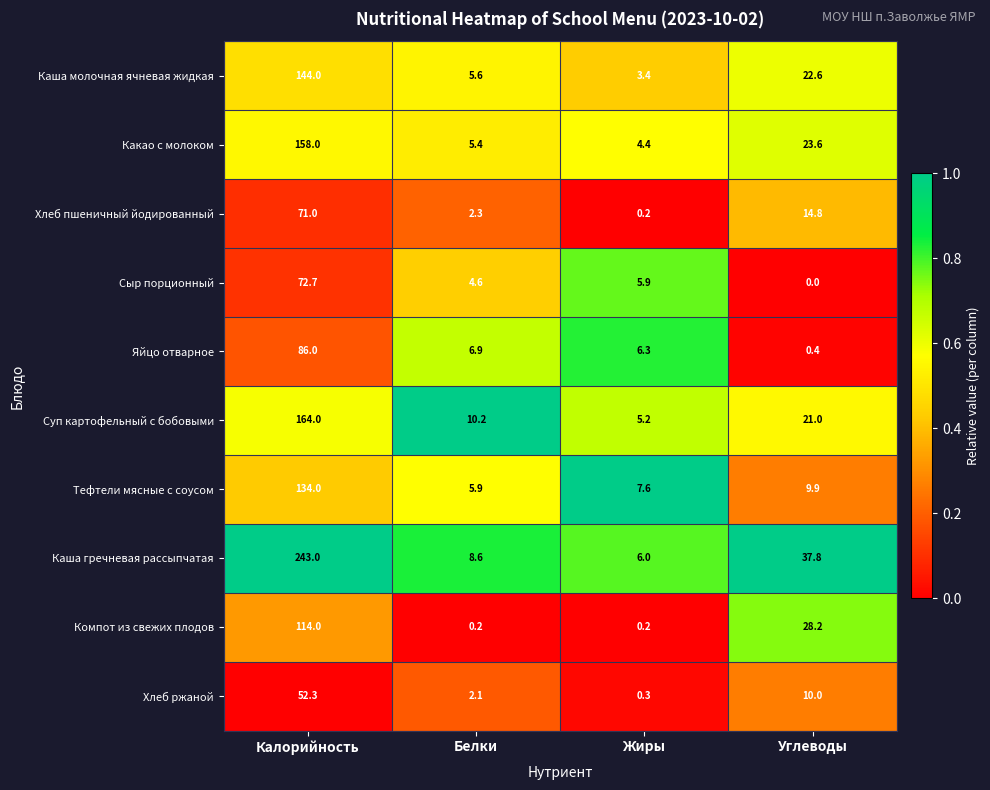

Between Белки and Жиры, which series saw the biggest shift?

Суп картофельный с бобовыми